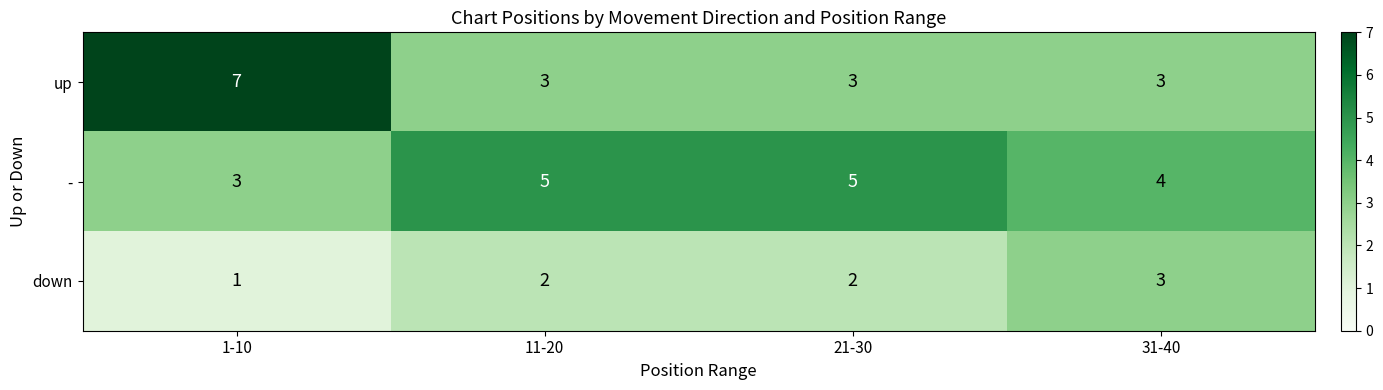

What is the spread (max minus min) of values at 11-20?

3